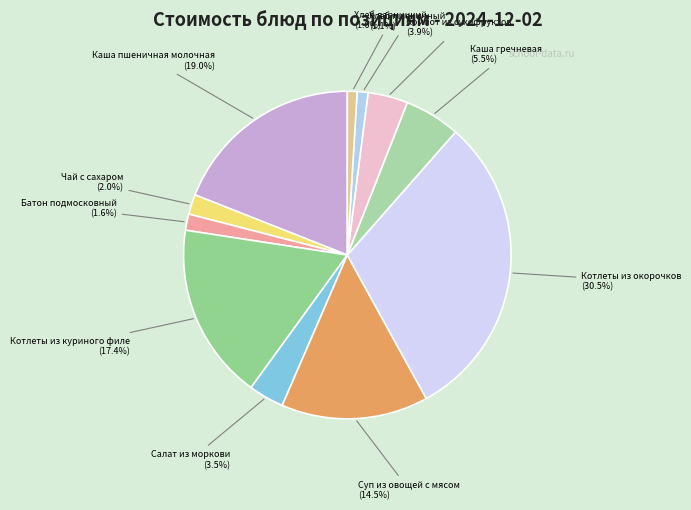

Does Компот из сухофруктов account for over 50% of the chart?

No